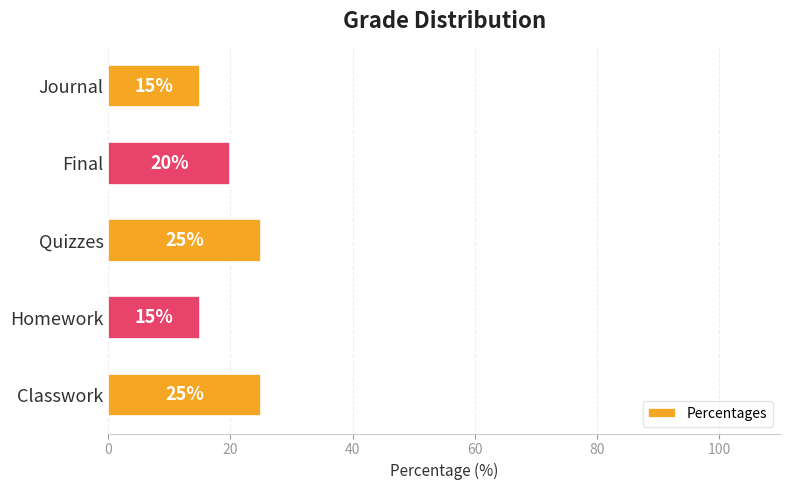

Where is the data nearest to the value 20?

Final